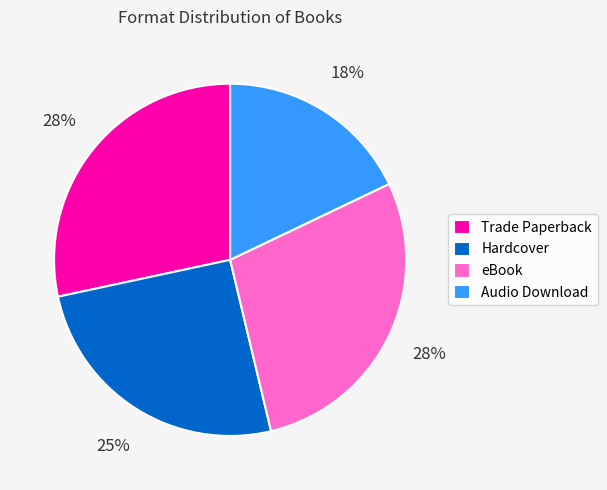

Is the sum of Hardcover and Audio Download greater than half?

No